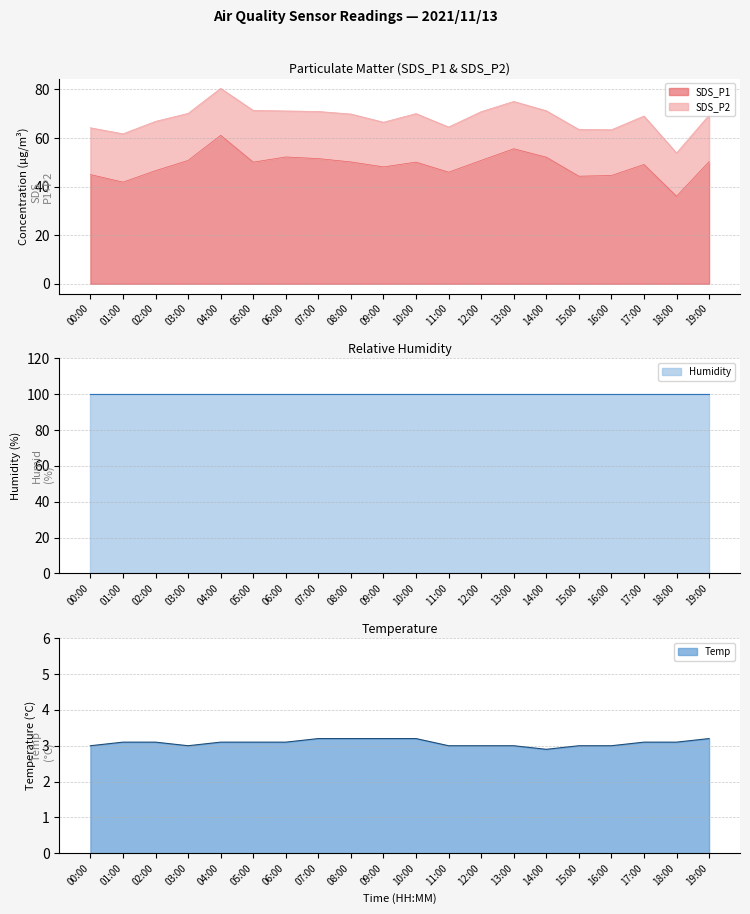

Does the chart have visible grid lines?

Yes